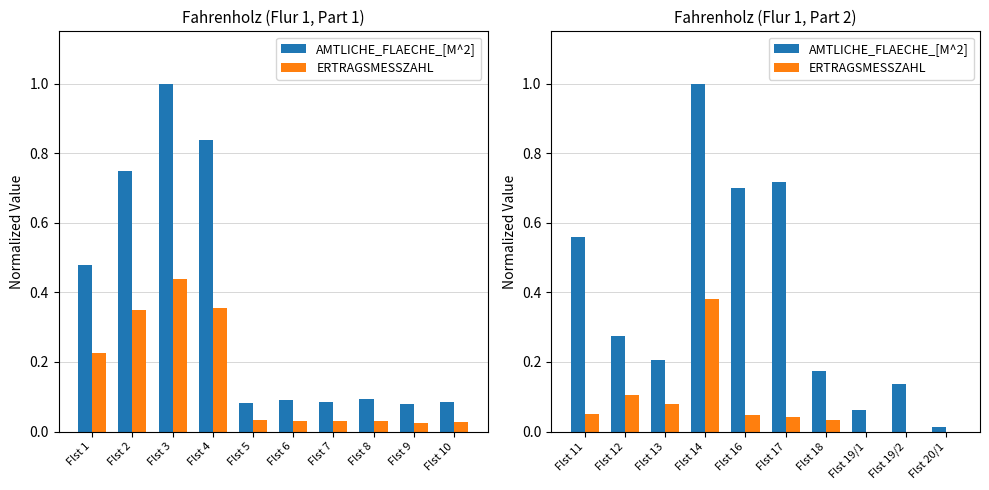

Rank the series by their average value, from lowest to highest.

ERTRAGSMESSZAHL, AMTLICHE_FLAECHE_[M^2]